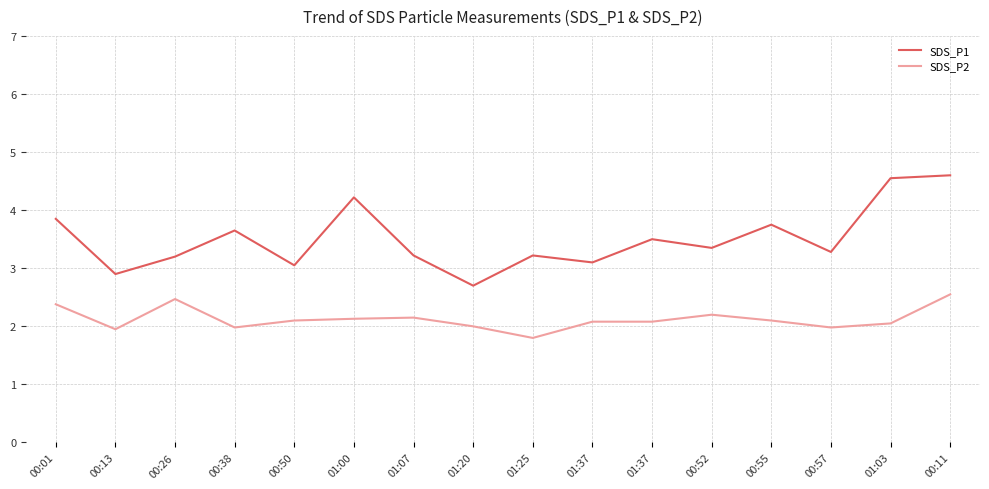

Read the SDS_P2 value at 01:37.

2.1